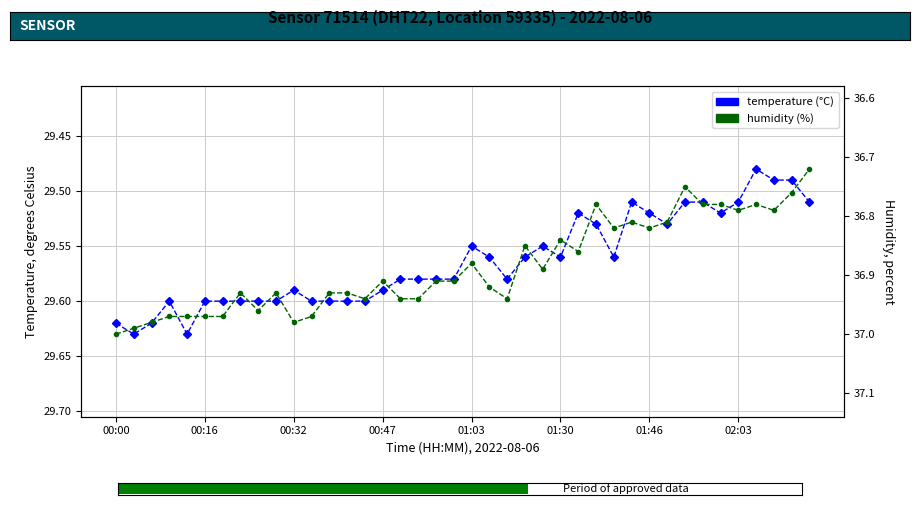

Reading left to right, transcribe all the data shown in this chart.

temperature: 29.6	29.6	29.6	29.6	29.6	29.6	29.6	29.6	29.6	29.6	29.6	29.6	29.6	29.6	29.6	29.6	29.6	29.6	29.6	29.6	29.6	29.6	29.6	29.6	29.6	29.6	29.5	29.5	29.6	29.5	29.5	29.5	29.5	29.5	29.5	29.5	29.5	29.5	29.5	29.5
humidity: 37.0	37.0	37.0	37.0	37.0	37.0	37.0	36.9	37.0	36.9	37.0	37.0	36.9	36.9	36.9	36.9	36.9	36.9	36.9	36.9	36.9	36.9	36.9	36.9	36.9	36.8	36.9	36.8	36.8	36.8	36.8	36.8	36.8	36.8	36.8	36.8	36.8	36.8	36.8	36.7